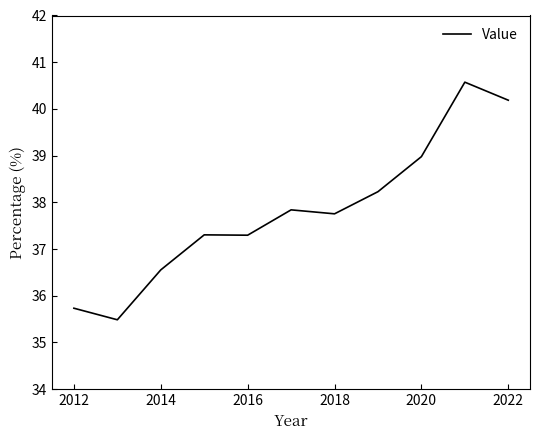

What is the maximum value shown in the chart?

40.6